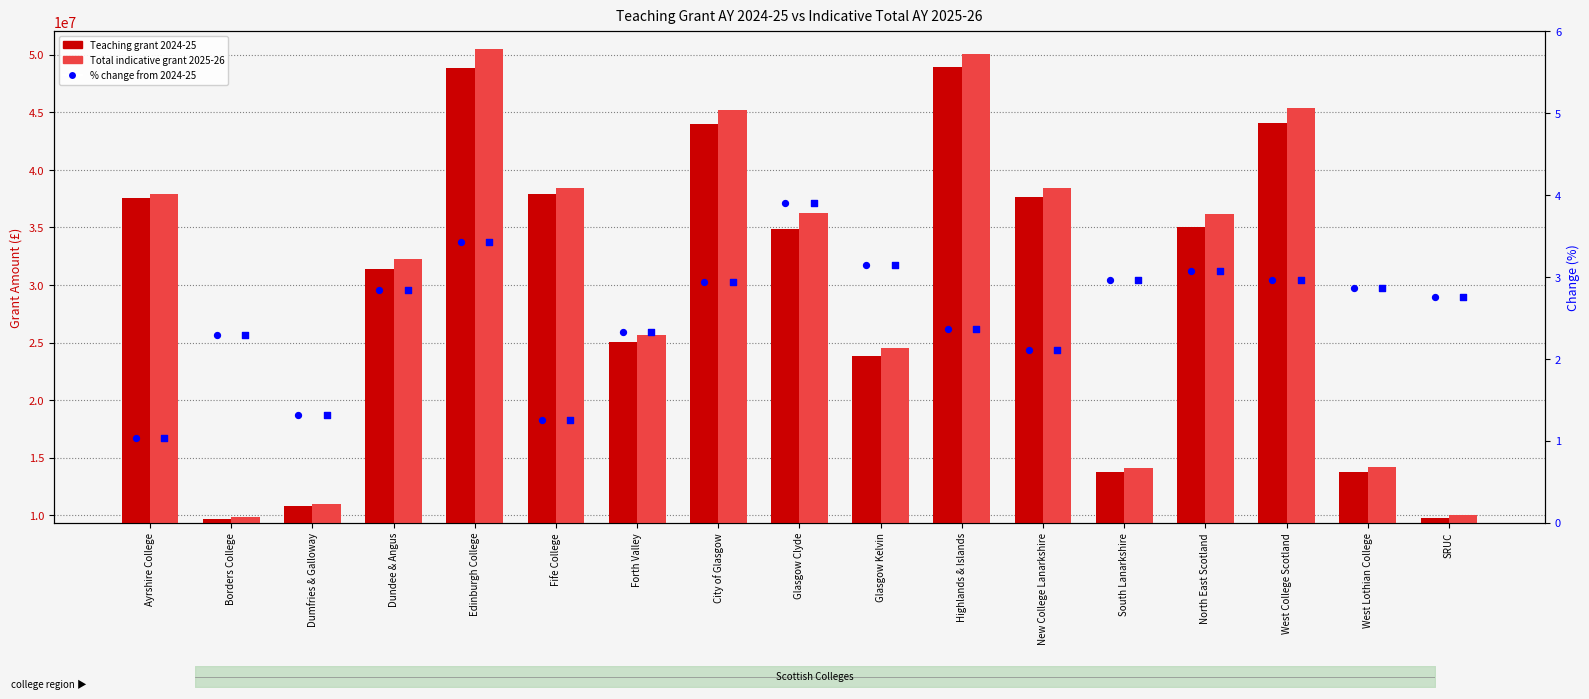

Which series has the largest total across all categories?

Total indicative grant 2025-26